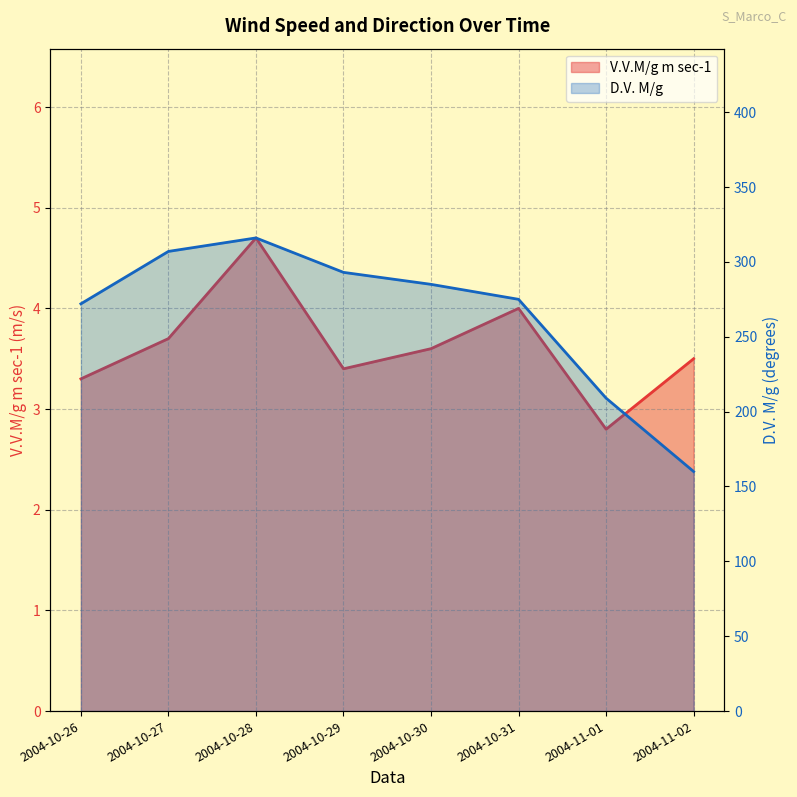

Is it true that V.V.M/g m sec-1 equals 6.0 at 2004-10-31?

False